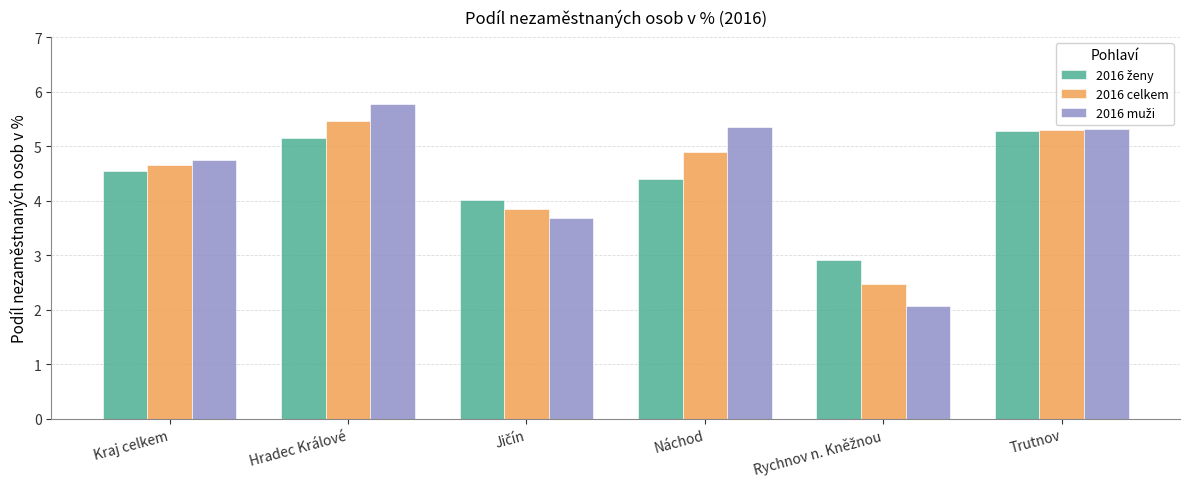

What is the minimum value shown in the chart?

2.1